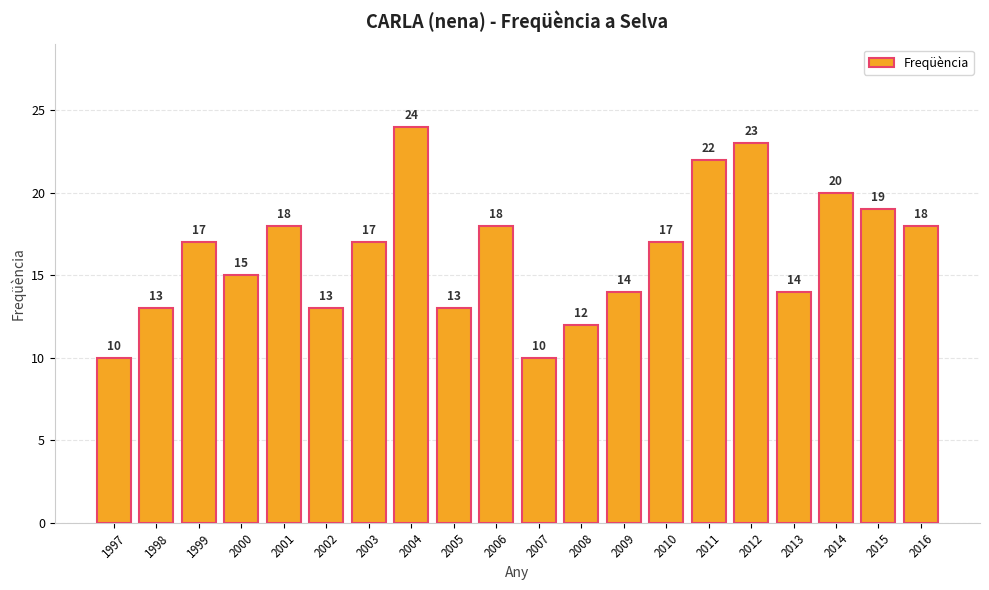

The chart shows a value of 14 at 2013. True or false?

True